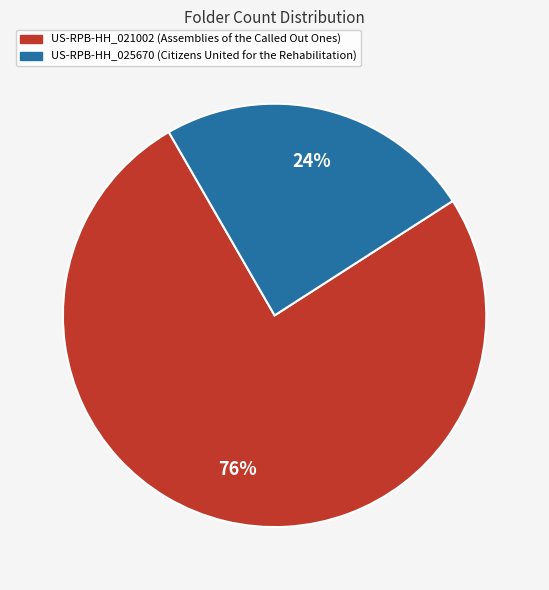

How many segments does this pie chart have?

2